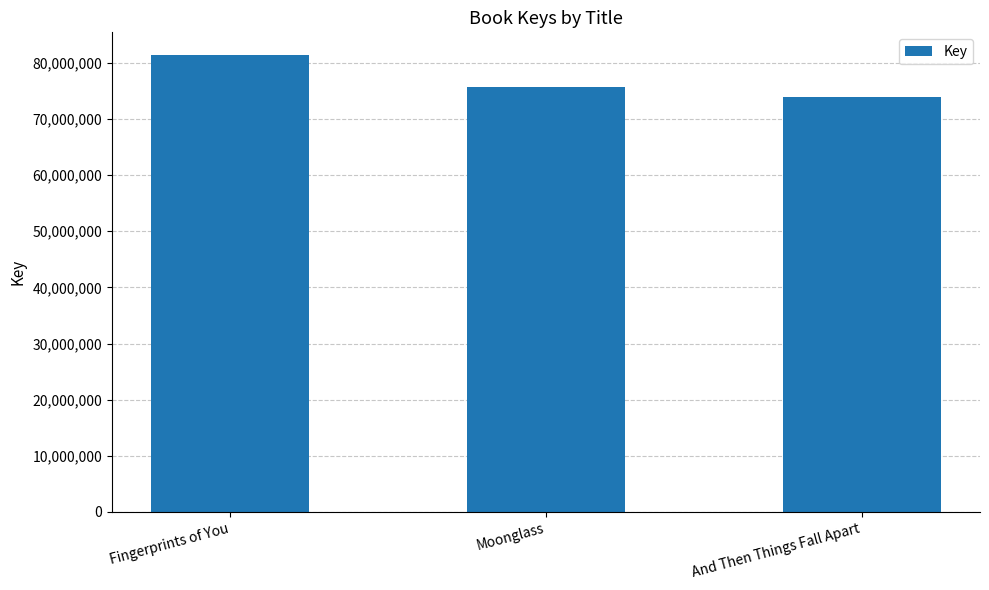

True or false: the data shows 123592640 at Moonglass.

False